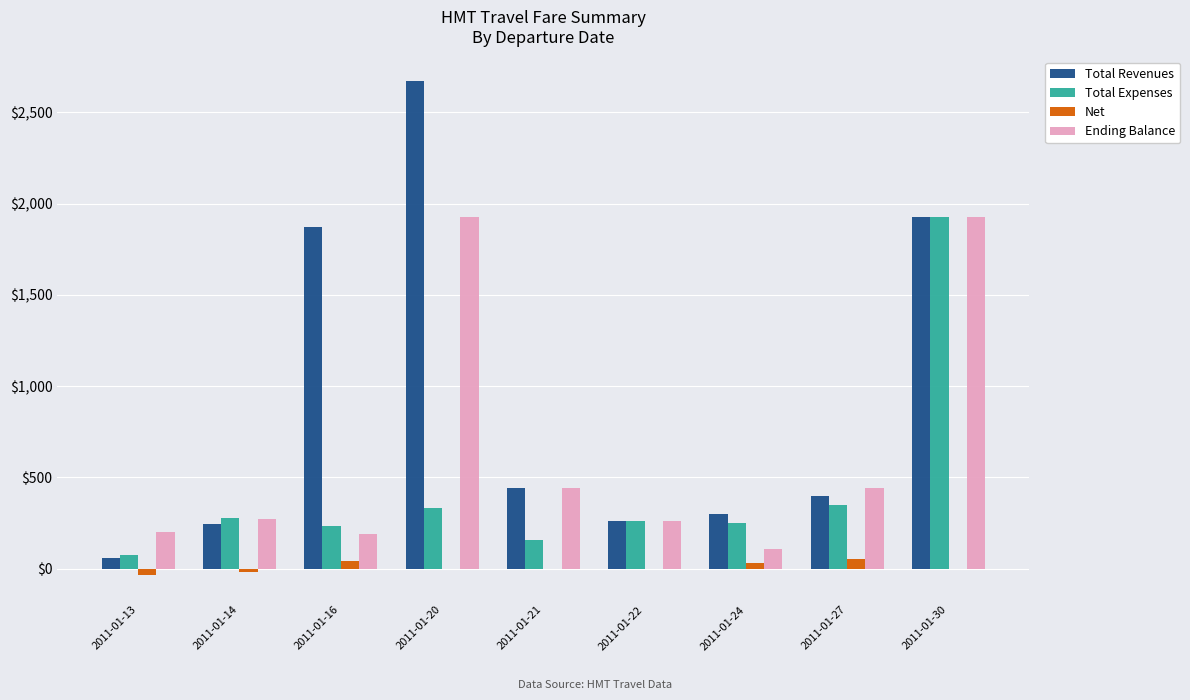

What is the sum of the Ending Balance values at 2011-01-21 and 2011-01-24?

548.5